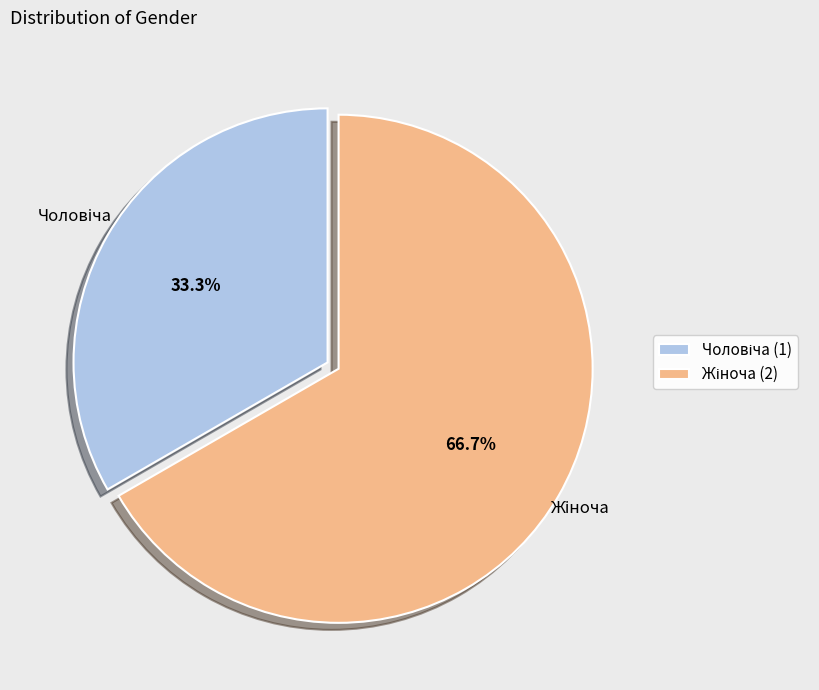

How many slices are in this pie chart?

2